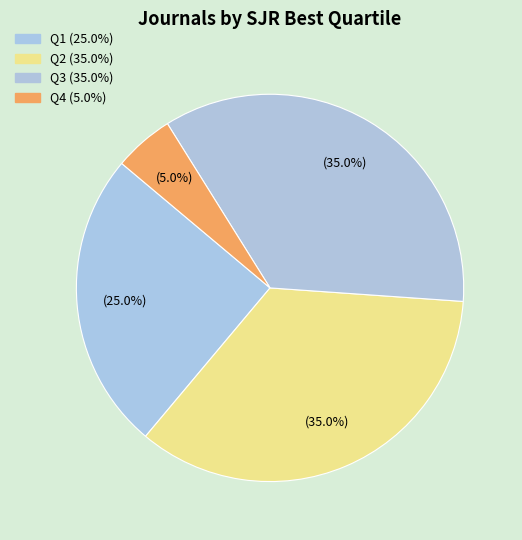

To the nearest percent, what is the difference between the largest and smallest slice percentages?

30%